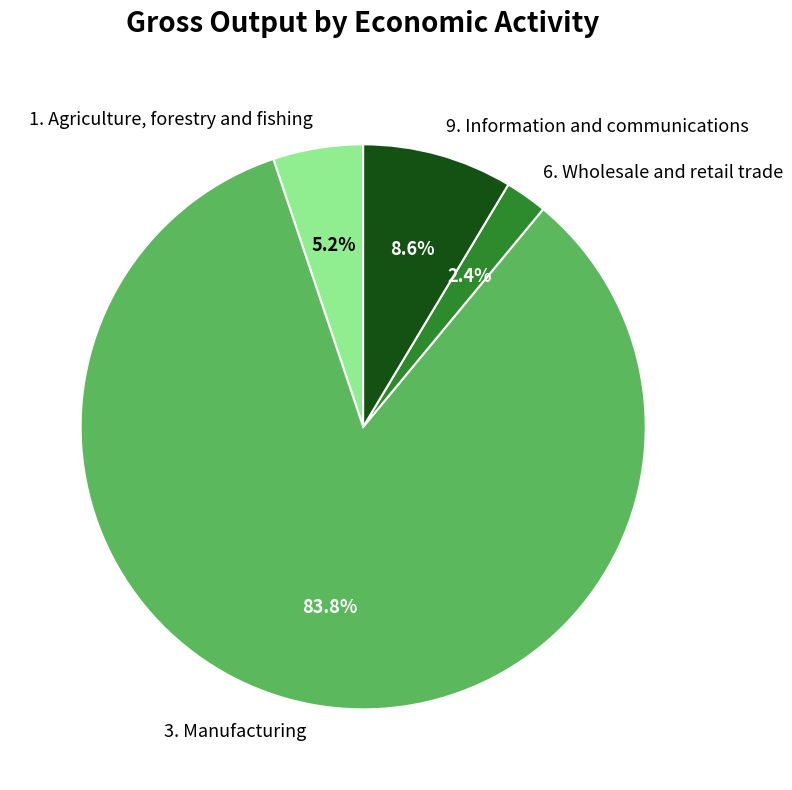

How many slices are in this pie chart?

4